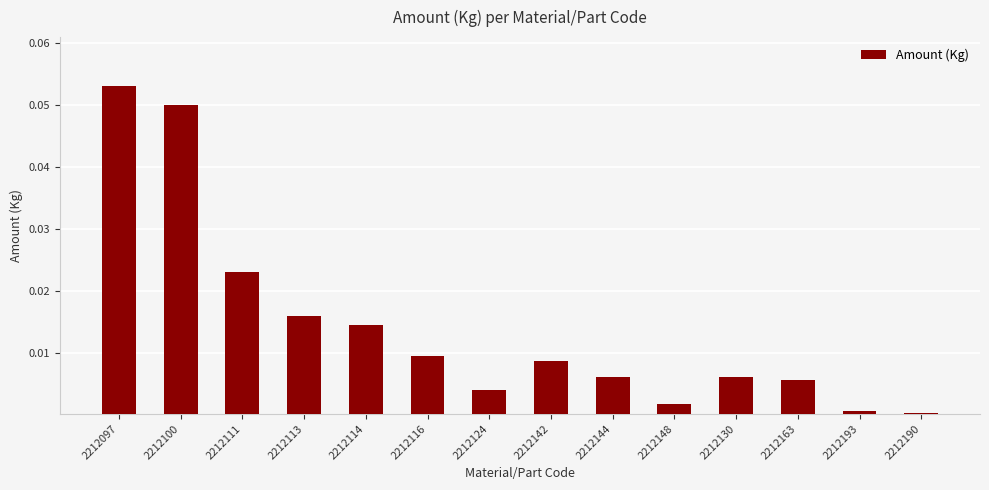

Between 2212124 and 2212130, which is larger?

2212130